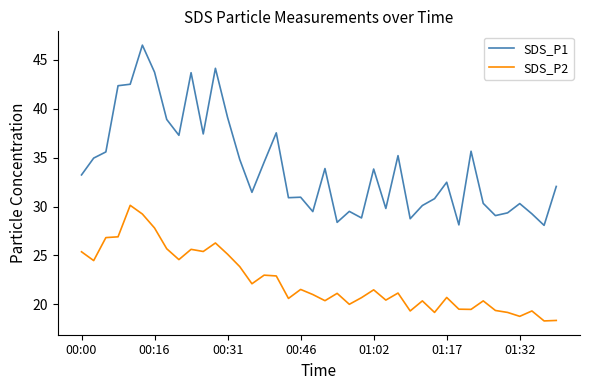

Which series has the widest spread of values?

SDS_P1